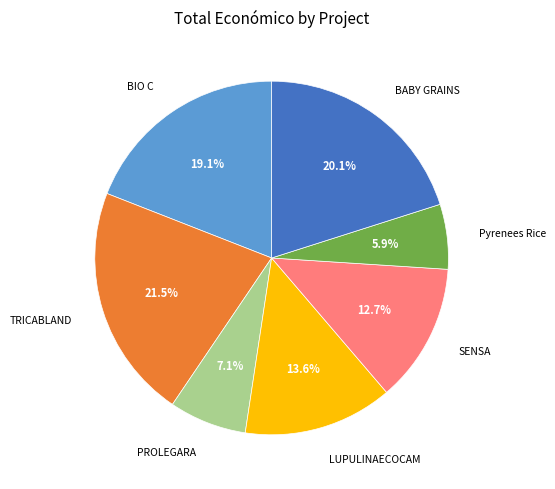

Is there any slice that represents more than half of the pie?

No